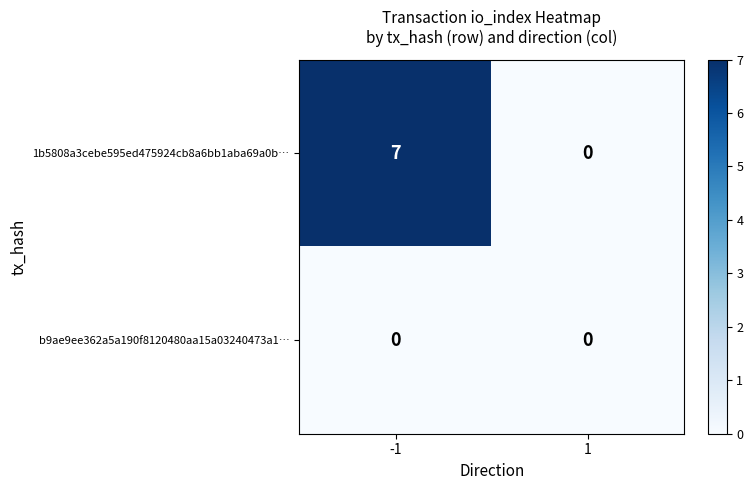

Between -1 and 1, which series saw the biggest shift?

1b5808a3cebe595ed475924cb8a6bb1aba69a0b…